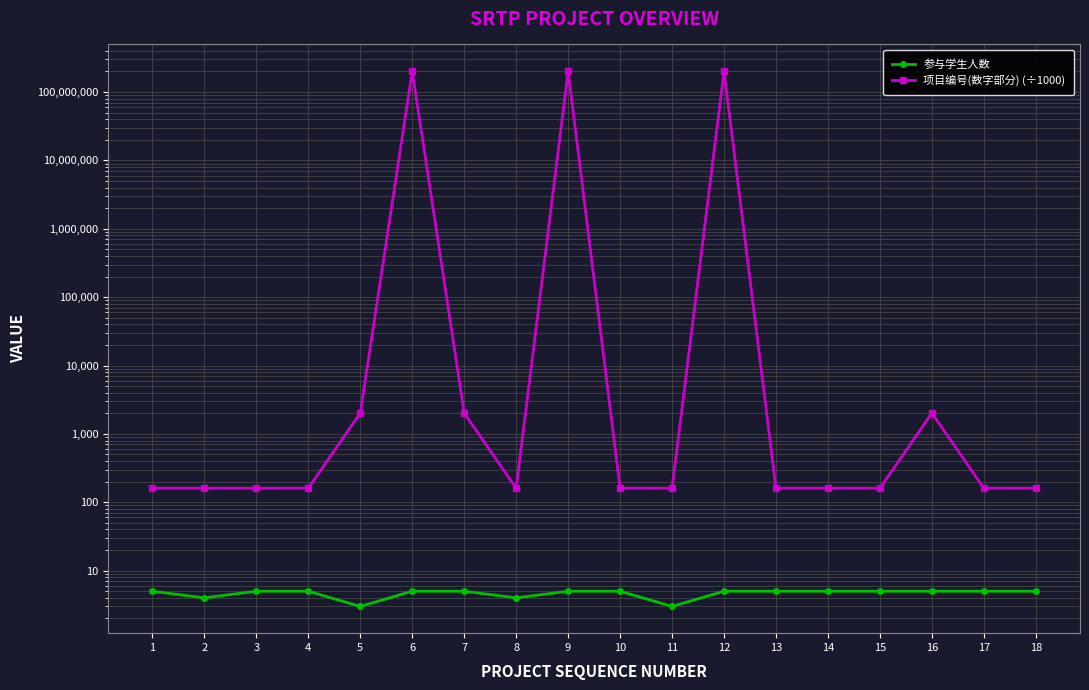

At which category is the sum across all series the highest?

6